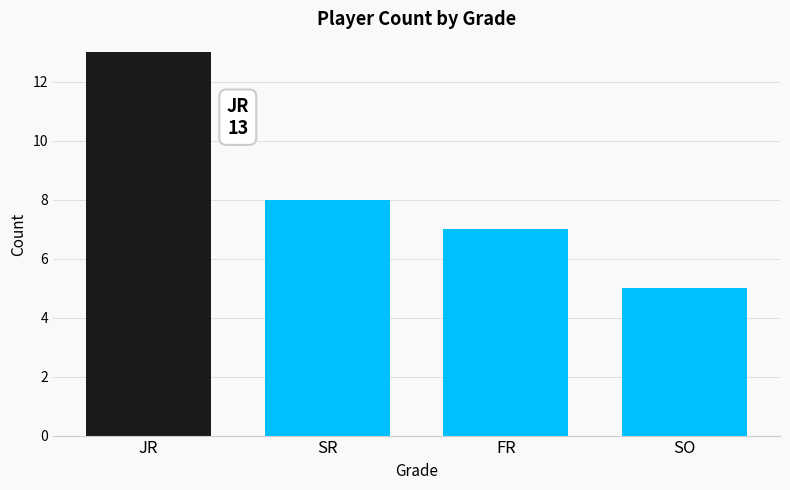

Is it true that the value at SO is 1?

False